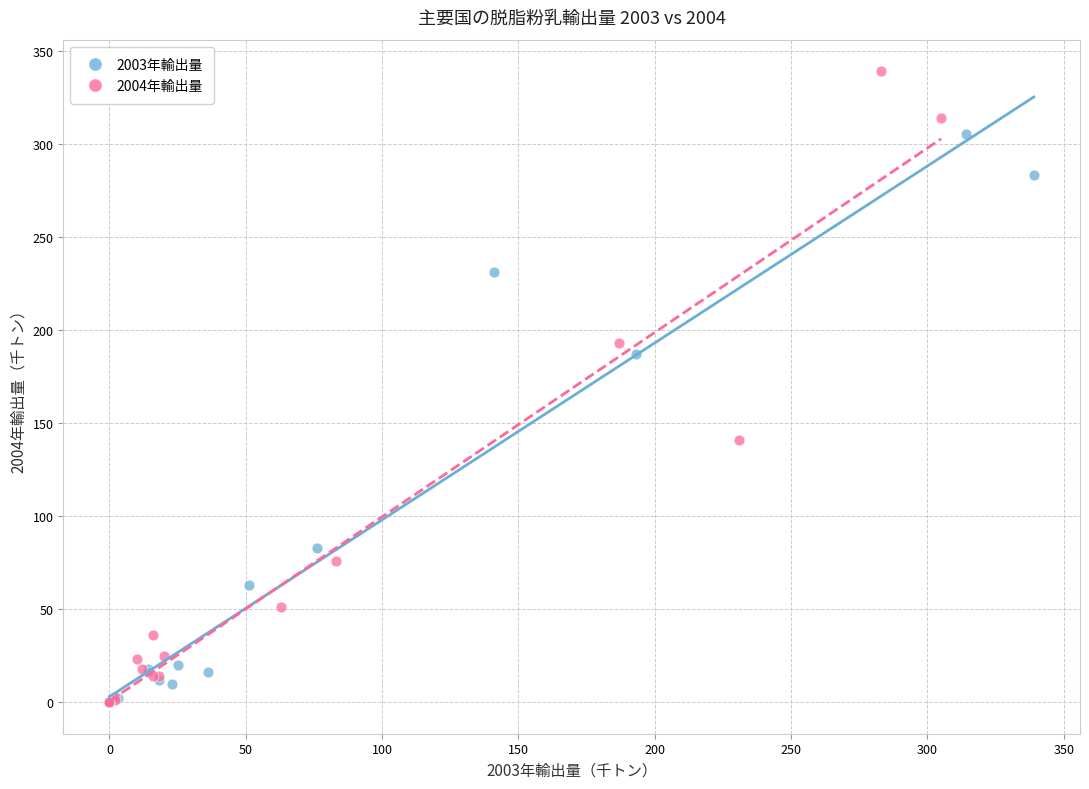

What are all the series names shown in the legend?

2003年輸出量, 2004年輸出量